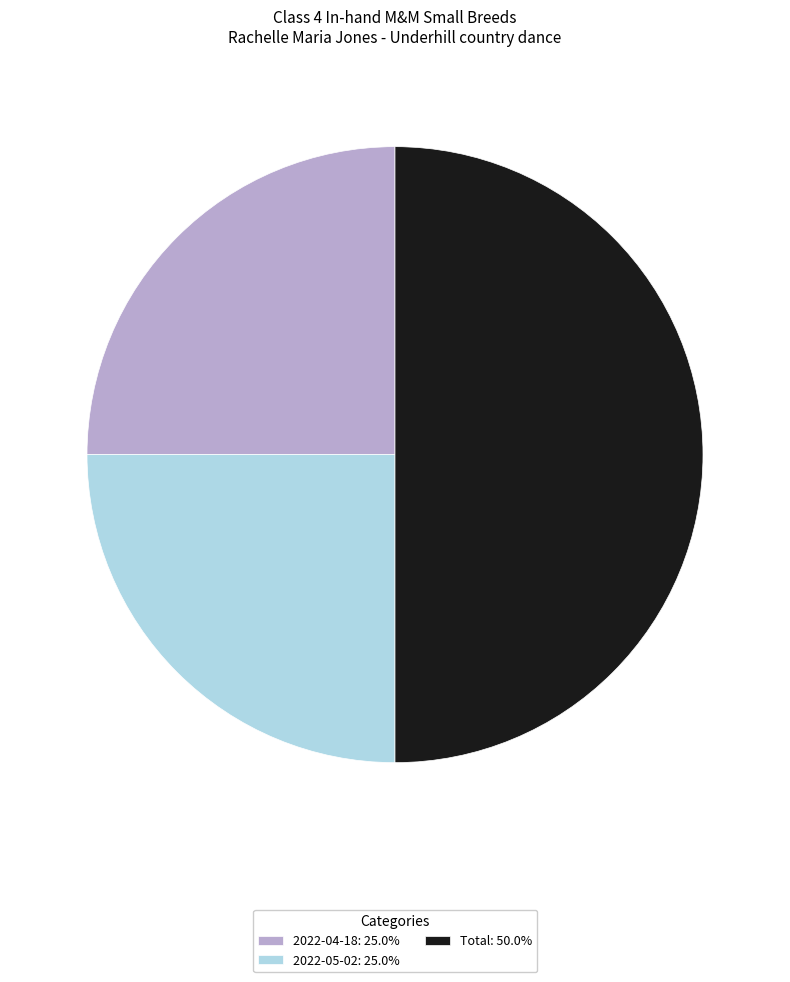

Does 2022-05-02: 25.0% represent more than half of the total?

No